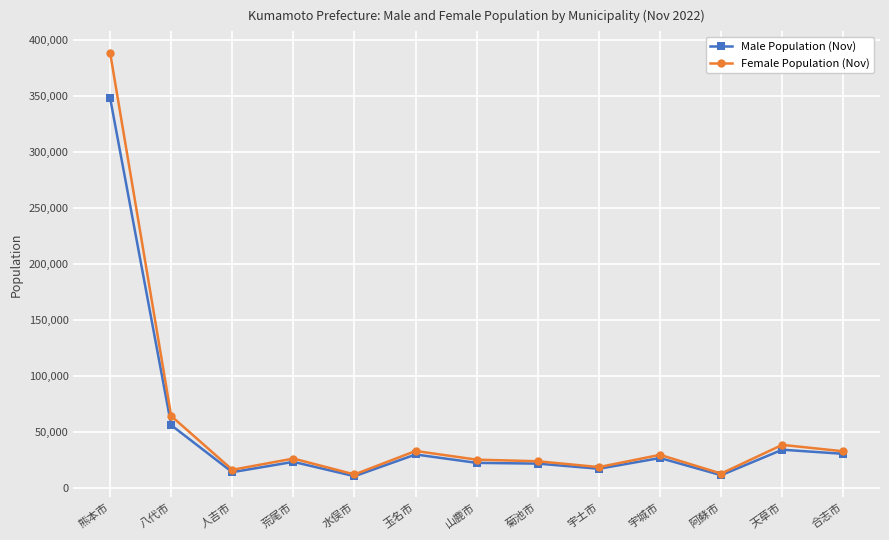

The value of Female Population (Nov) at 合志市 is 32707. True or false?

True